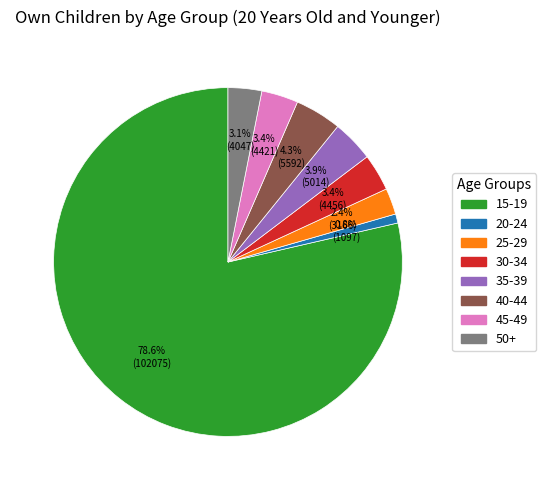

How many segments does this pie chart have?

8